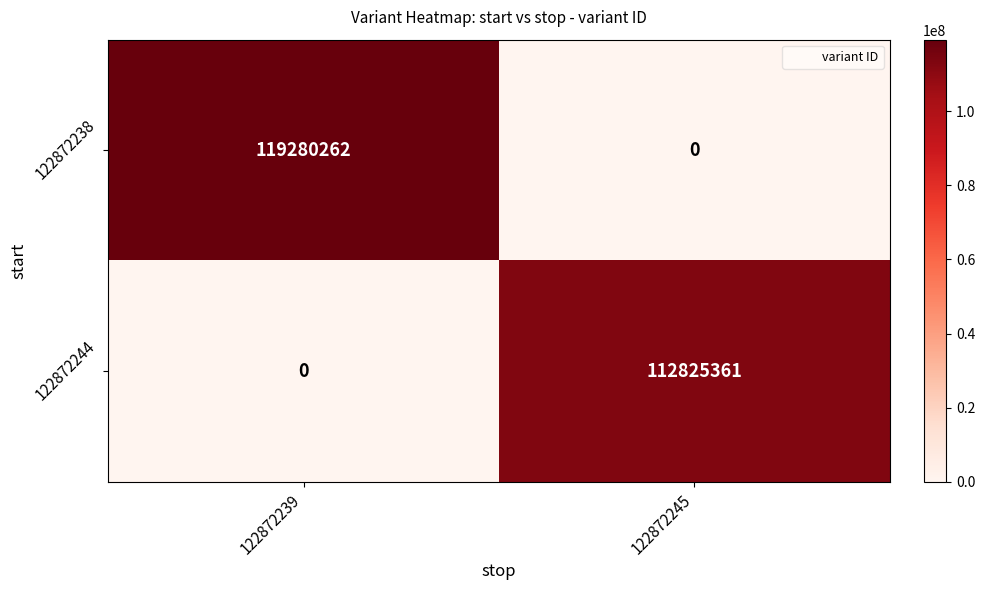

What is the spread (max minus min) of values at 122872239?

119280262